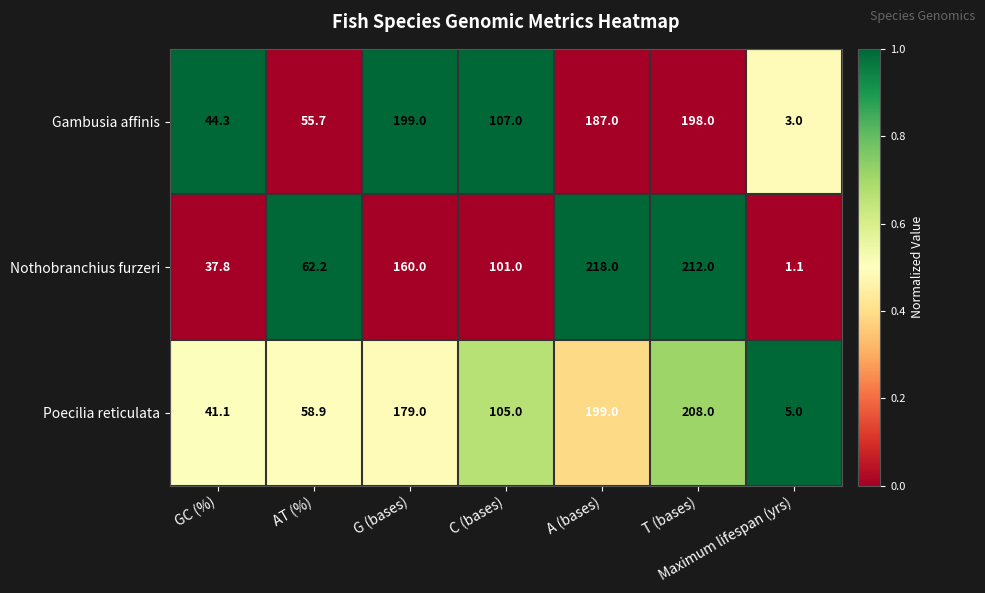

Which series has the widest spread of values?

Nothobranchius furzeri